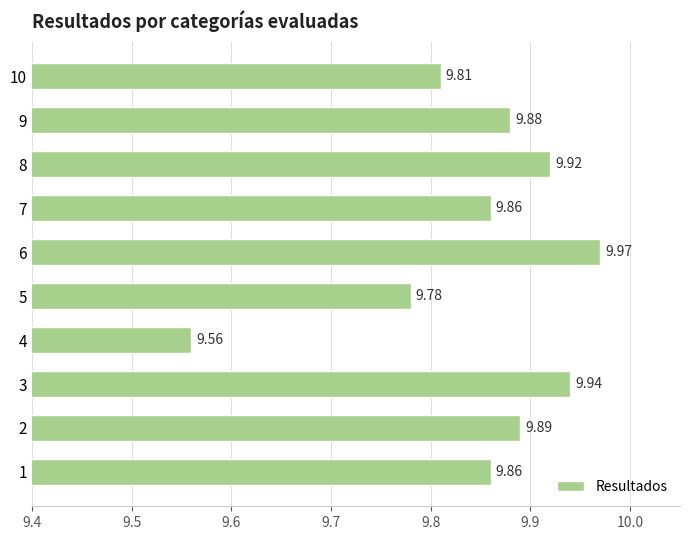

What is the sum of the values at 5 and 4?

19.3